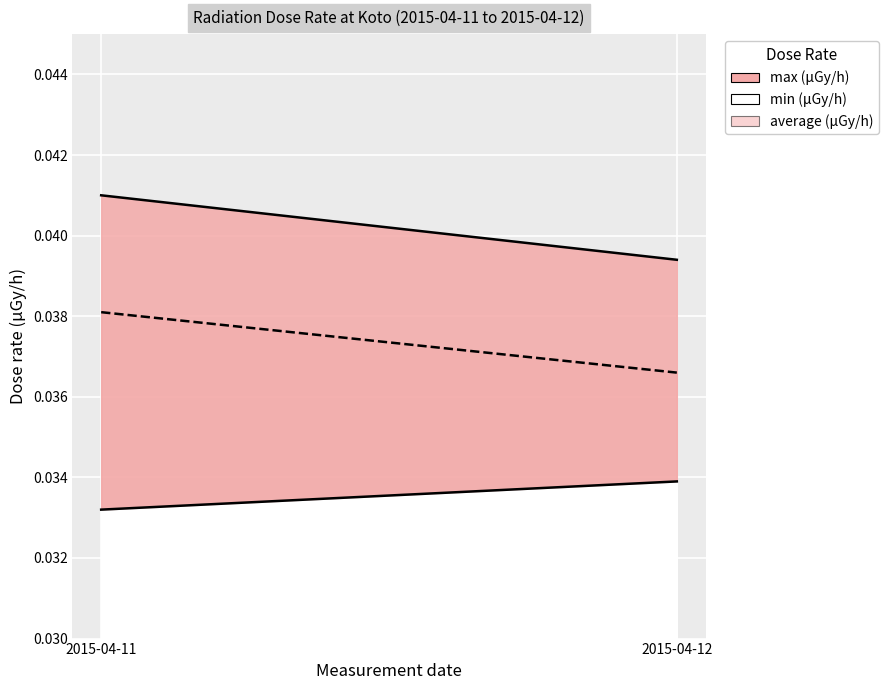

What is the sum of the max (μGy/h) values at 2015-04-12 and 2015-04-11?

0.1